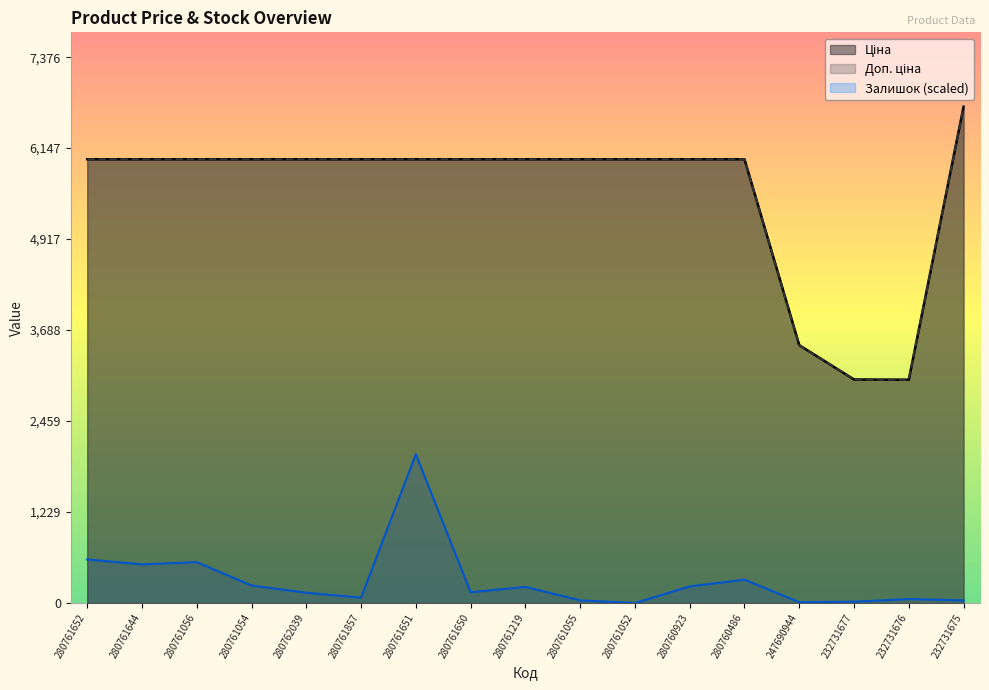

At how many categories does at least one series exceed 1669?

17